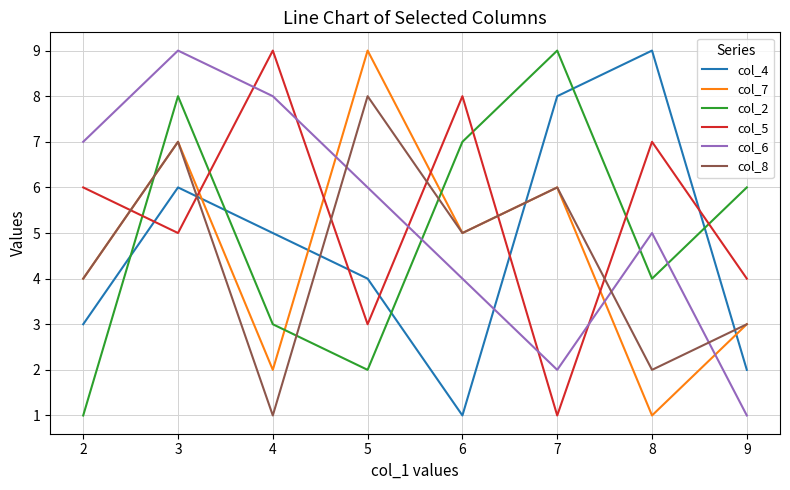

True or false: col_2 has a value of 2 at 2.

False